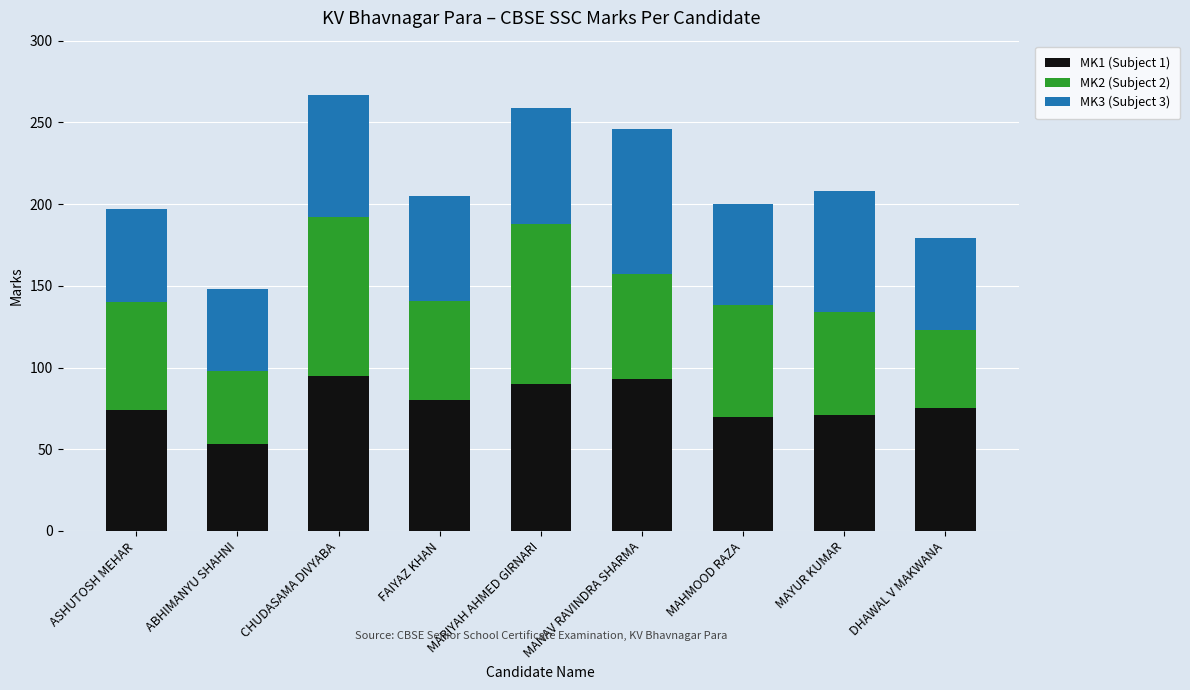

Read the MK1 (Subject 1) value at ABHIMANYU SHAHNI.

53